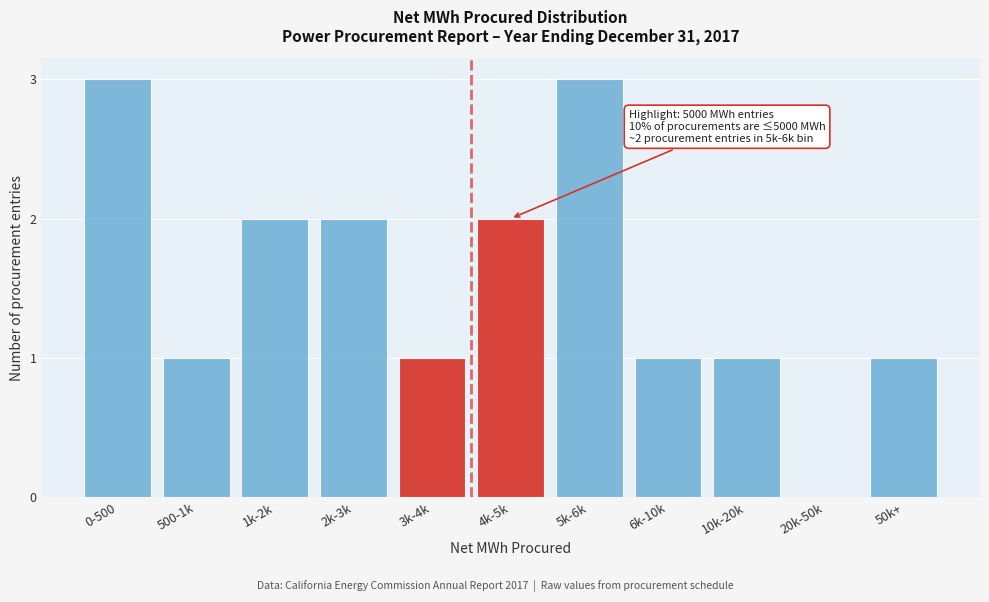

Reading left to right, what are all the values shown in this chart?

0-500=3	500-1k=1	1k-2k=2	2k-3k=2	3k-4k=1	4k-5k=2	5k-6k=3	6k-10k=1	10k-20k=1	20k-50k=0	50k+=1